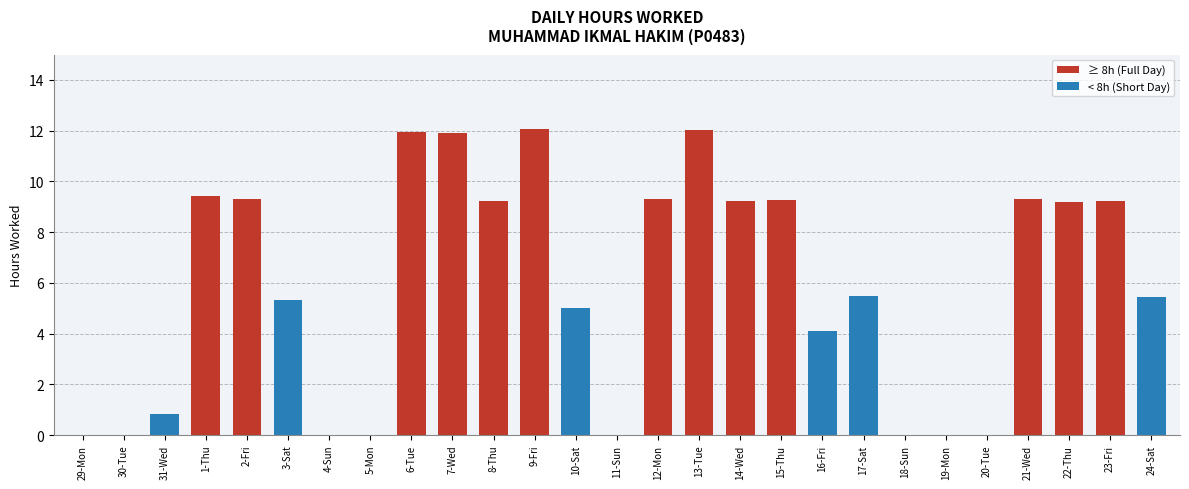

What is the sum of all values?

157.6